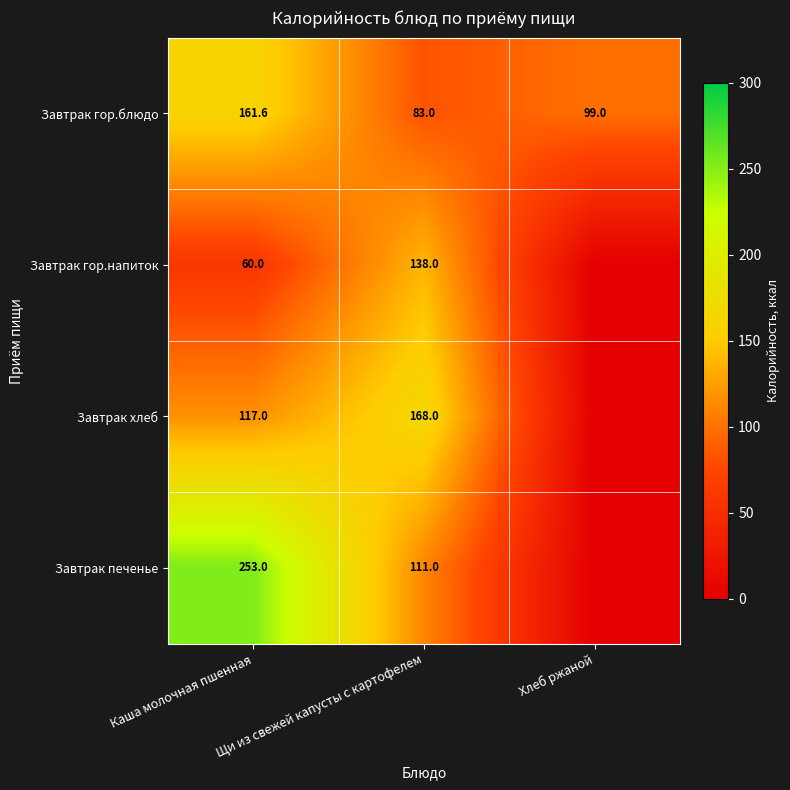

What is the difference between the Завтрак печенье values at Щи из свежей капусты с картофелем and Каша молочная пшенная?

142.0